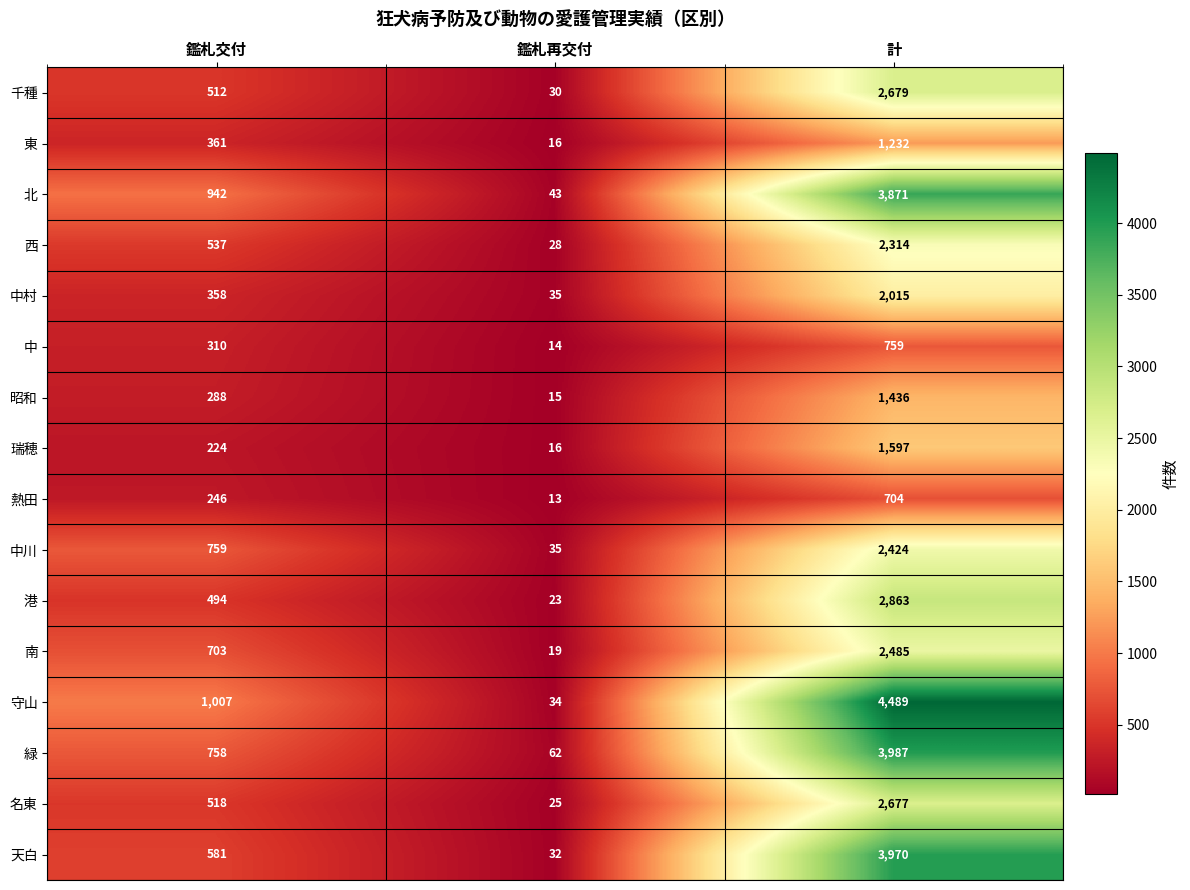

At how many categories does at least one series exceed 2262?

1